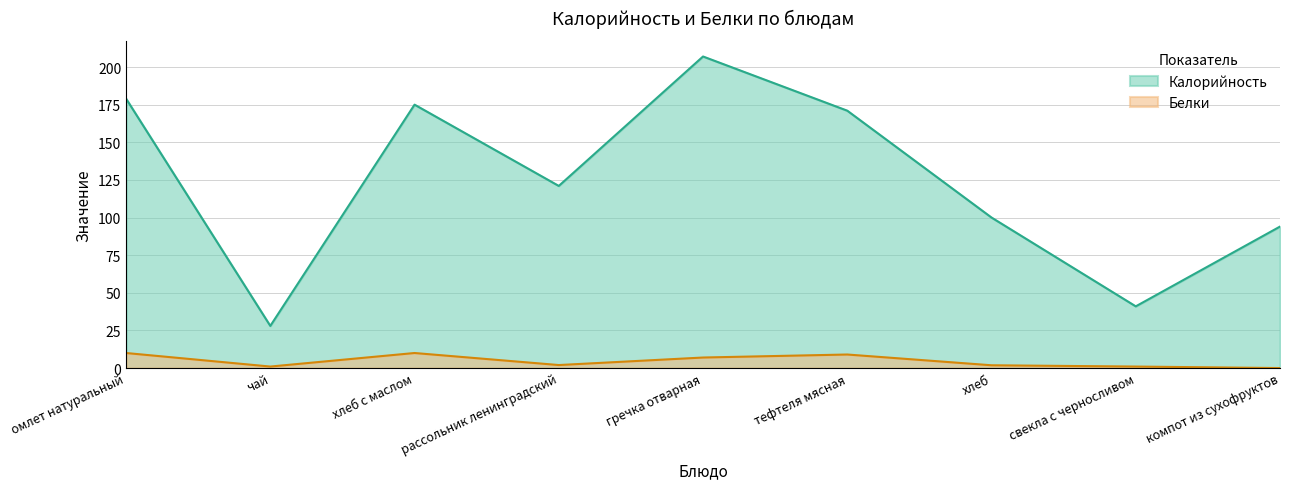

Which label corresponds to the largest value in the chart?

гречка отварная